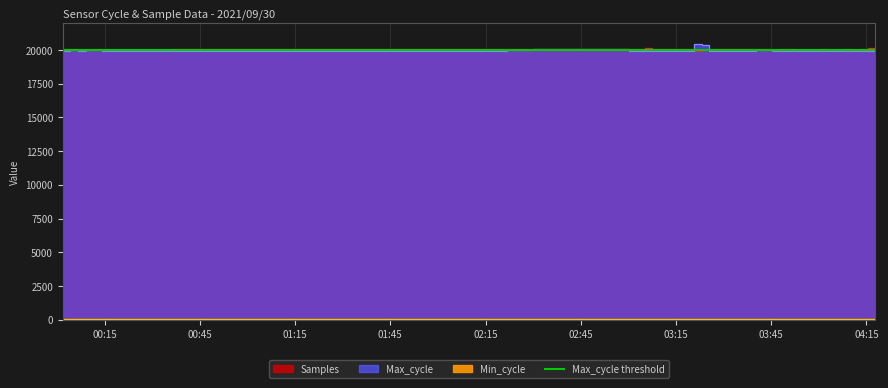

What is the difference between the maximum and minimum values in the Max_cycle series?

555.0